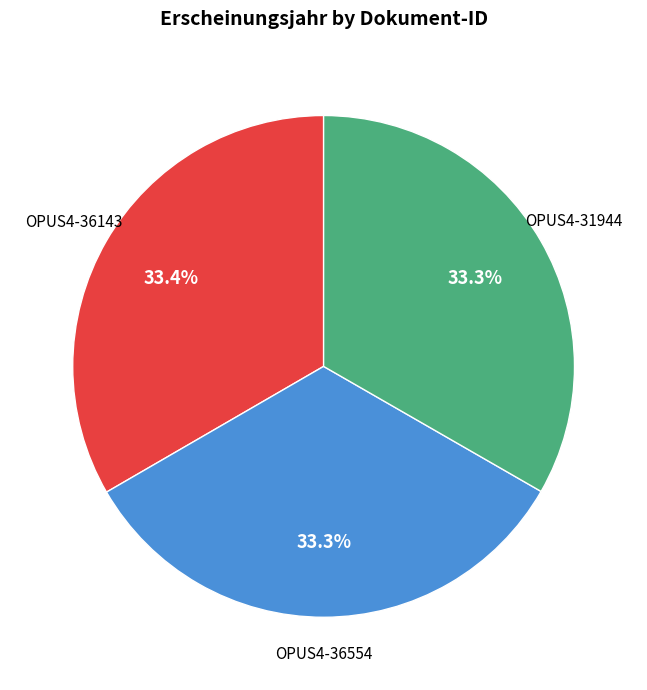

Does any single category account for the majority?

No